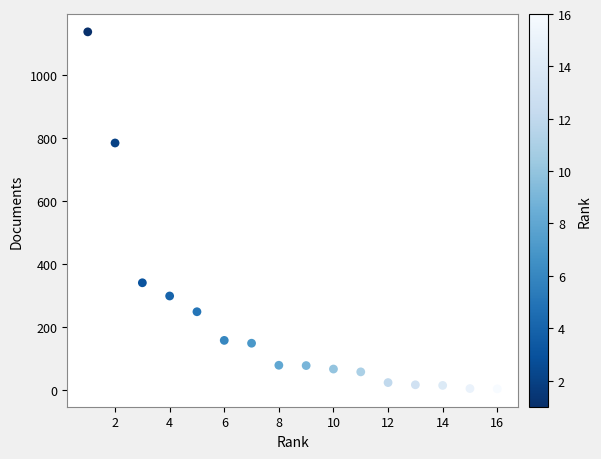

What is the range of X values (max minus min)?

15